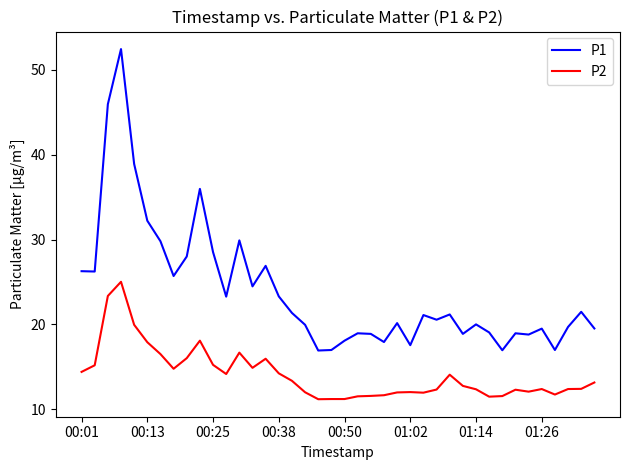

How many lines are shown in the chart?

2